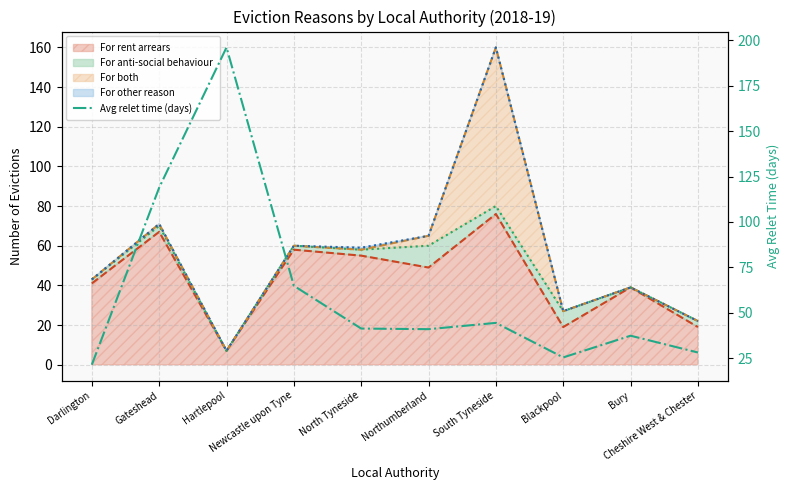

What is the label of the 8th point from the left?

Blackpool